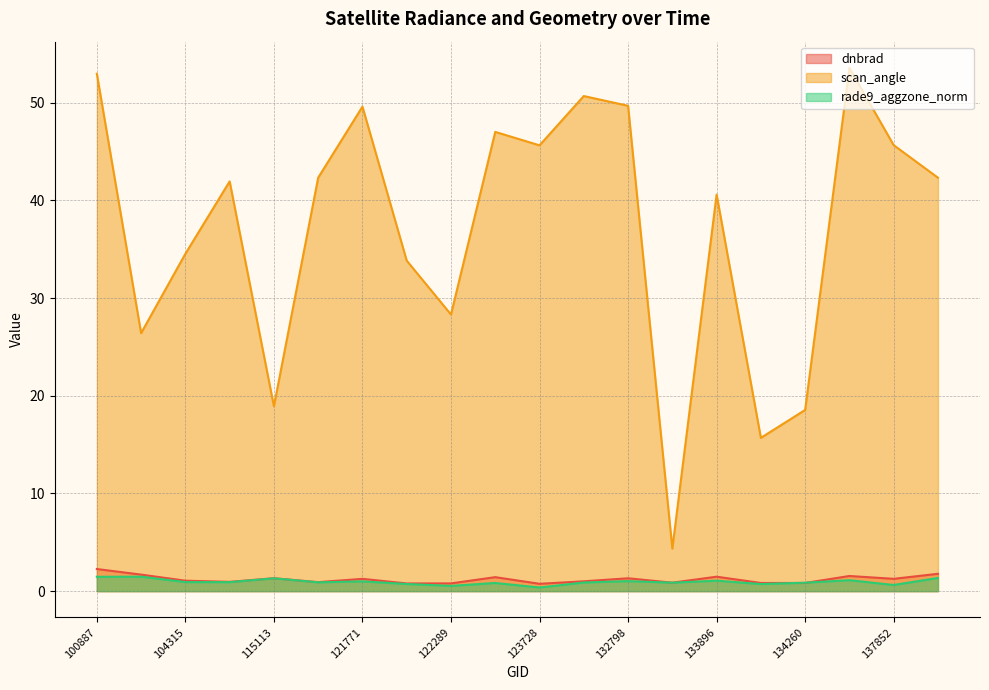

What position from the left is 121942?

8